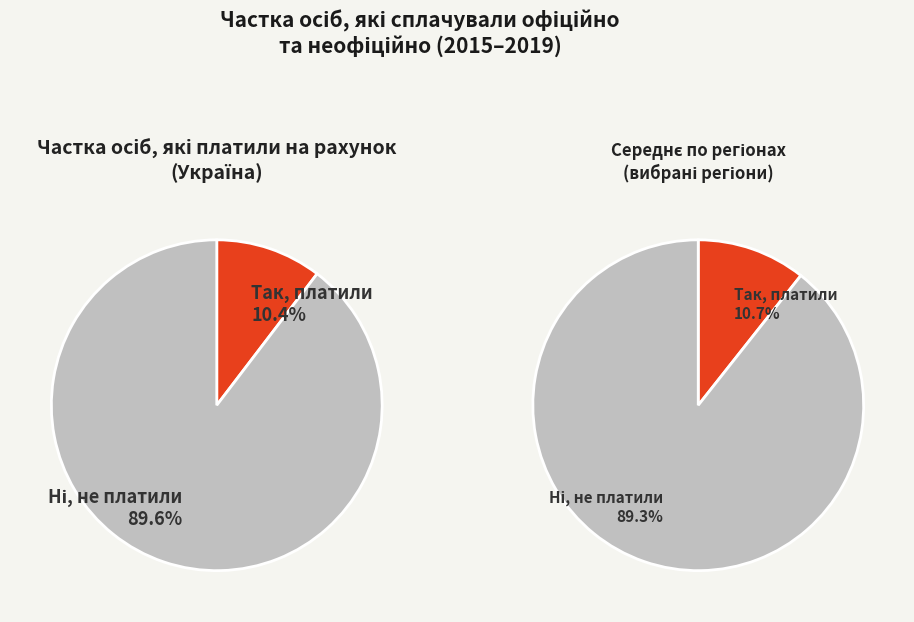

The Волинська slice represents 1% of the pie. True or false?

False